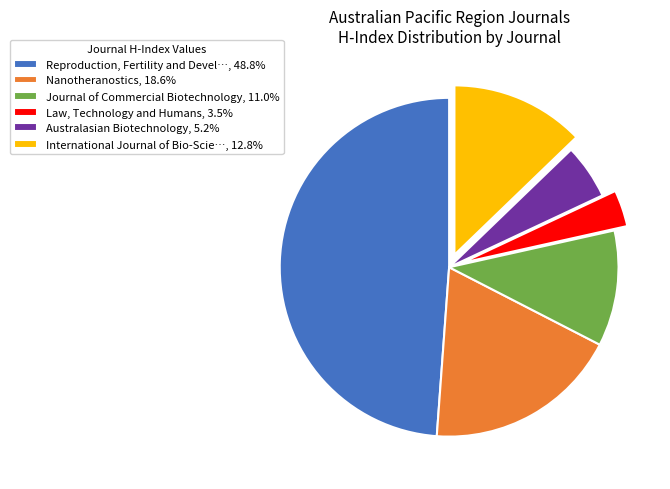

Does any single category account for the majority?

No